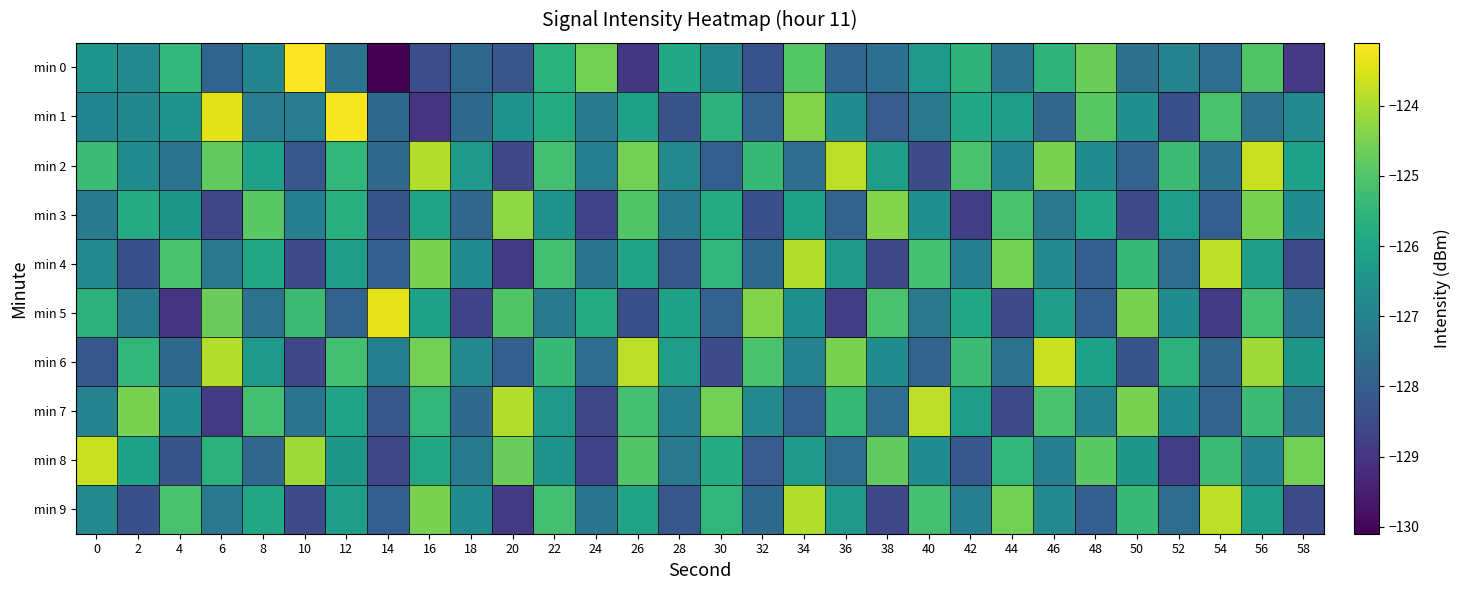

Reading left to right, transcribe all the data shown in this chart.

min 0: 0=-126.4	2=-126.8	4=-125.5	6=-127.8	8=-126.9	10=-123.1	12=-127.4	14=-130.1	16=-128.4	18=-127.7	20=-128.2	22=-125.6	24=-124.6	26=-129.0	28=-125.9	30=-126.9	32=-128.3	34=-125.0	36=-127.8	38=-127.5	40=-126.4	42=-125.6	44=-127.5	46=-125.5	48=-124.7	50=-127.5	52=-127.0	54=-127.6	56=-125.0	58=-128.9
min 1: 0=-126.9	2=-126.8	4=-126.5	6=-123.4	8=-127.1	10=-127.2	12=-123.2	14=-127.7	16=-129.1	18=-127.7	20=-126.5	22=-125.8	24=-127.2	26=-126.1	28=-128.3	30=-125.6	32=-127.9	34=-124.4	36=-126.7	38=-128.1	40=-127.3	42=-125.9	44=-126.2	46=-127.8	48=-124.9	50=-126.6	52=-128.4	54=-125.1	56=-127.5	58=-126.8
min 2: 0=-125.3	2=-126.7	4=-127.4	6=-124.8	8=-126.1	10=-128.2	12=-125.5	14=-127.7	16=-123.9	18=-126.3	20=-128.6	22=-125.2	24=-127.1	26=-124.6	28=-126.8	30=-128.0	32=-125.4	34=-127.6	36=-123.8	38=-126.2	40=-128.5	42=-125.1	44=-127.0	46=-124.5	48=-126.7	50=-127.9	52=-125.3	54=-127.5	56=-123.7	58=-126.1
min 3: 0=-127.2	2=-125.8	4=-126.4	6=-128.6	8=-124.9	10=-127.1	12=-125.7	14=-128.3	16=-126.0	18=-127.8	20=-124.3	22=-126.5	24=-128.7	26=-125.0	28=-127.2	30=-125.8	32=-128.4	34=-126.1	36=-127.9	38=-124.4	40=-126.6	42=-128.8	44=-125.1	46=-127.3	48=-125.9	50=-128.5	52=-126.2	54=-128.0	56=-124.5	58=-126.7
min 4: 0=-126.8	2=-128.4	4=-125.1	6=-127.3	8=-125.9	10=-128.5	12=-126.2	14=-128.0	16=-124.5	18=-126.7	20=-128.9	22=-125.2	24=-127.4	26=-126.0	28=-128.2	30=-125.5	32=-127.7	34=-123.9	36=-126.3	38=-128.6	40=-125.2	42=-127.1	44=-124.6	46=-126.8	48=-128.0	50=-125.4	52=-127.6	54=-123.8	56=-126.2	58=-128.5
min 5: 0=-125.6	2=-127.2	4=-129.0	6=-124.7	8=-127.5	10=-125.3	12=-127.9	14=-123.4	16=-126.1	18=-128.7	20=-125.0	22=-127.2	24=-125.8	26=-128.4	28=-126.1	30=-127.9	32=-124.4	34=-126.6	36=-128.8	38=-125.1	40=-127.3	42=-125.9	44=-128.5	46=-126.2	48=-128.0	50=-124.5	52=-126.7	54=-128.9	56=-125.2	58=-127.4
min 6: 0=-128.2	2=-125.5	4=-127.7	6=-123.9	8=-126.3	10=-128.6	12=-125.2	14=-127.1	16=-124.6	18=-126.8	20=-128.0	22=-125.4	24=-127.6	26=-123.8	28=-126.2	30=-128.5	32=-125.1	34=-127.0	36=-124.5	38=-126.7	40=-127.9	42=-125.3	44=-127.5	46=-123.7	48=-126.1	50=-128.3	52=-125.6	54=-127.8	56=-124.1	58=-126.4
min 7: 0=-127.0	2=-124.5	4=-126.7	6=-128.9	8=-125.2	10=-127.4	12=-126.0	14=-128.2	16=-125.5	18=-127.7	20=-123.9	22=-126.3	24=-128.6	26=-125.2	28=-127.1	30=-124.6	32=-126.8	34=-128.0	36=-125.4	38=-127.6	40=-123.8	42=-126.2	44=-128.5	46=-125.1	48=-127.0	50=-124.5	52=-126.7	54=-127.9	56=-125.3	58=-127.5
min 8: 0=-123.7	2=-126.1	4=-128.3	6=-125.6	8=-127.8	10=-124.1	12=-126.4	14=-128.6	16=-125.9	18=-127.2	20=-124.7	22=-126.5	24=-128.7	26=-125.0	28=-127.3	30=-125.8	32=-128.1	34=-126.3	36=-127.6	38=-124.8	40=-126.7	42=-128.2	44=-125.5	46=-127.1	48=-124.9	50=-126.4	52=-128.8	54=-125.3	56=-127.0	58=-124.6
min 9: 0=-126.8	2=-128.4	4=-125.1	6=-127.3	8=-125.9	10=-128.5	12=-126.2	14=-128.0	16=-124.5	18=-126.7	20=-128.9	22=-125.2	24=-127.4	26=-126.0	28=-128.2	30=-125.5	32=-127.7	34=-123.9	36=-126.3	38=-128.6	40=-125.2	42=-127.1	44=-124.6	46=-126.8	48=-128.0	50=-125.4	52=-127.6	54=-123.8	56=-126.2	58=-128.5